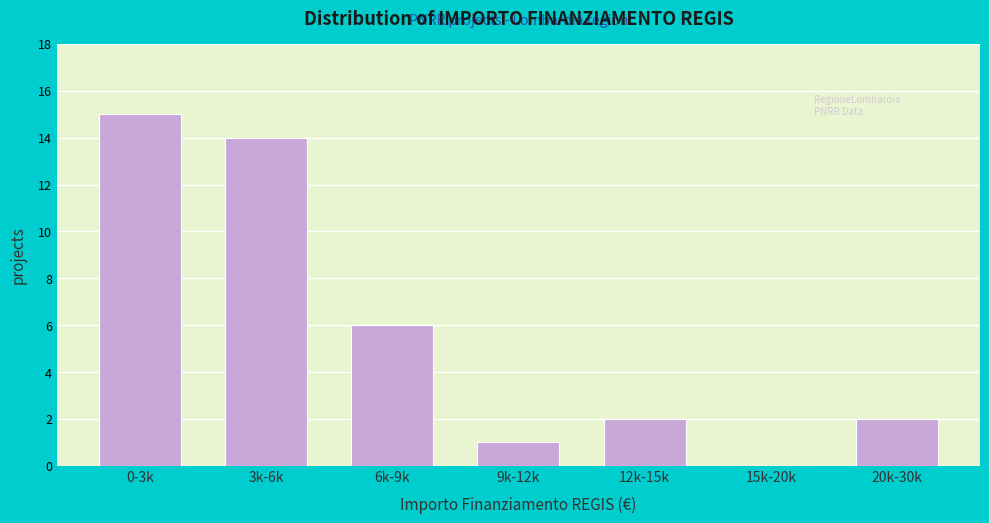

Reading left to right, what are all the values shown in this chart?

0-3k=15	3k-6k=14	6k-9k=6	9k-12k=1	12k-15k=2	15k-20k=0	20k-30k=2